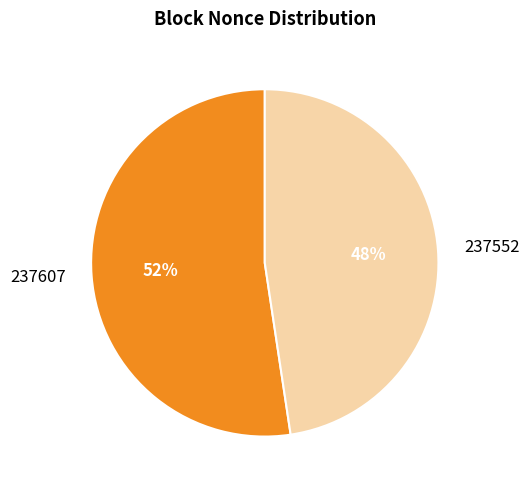

To the nearest percent, what percentage of the pie is 237607?

52%